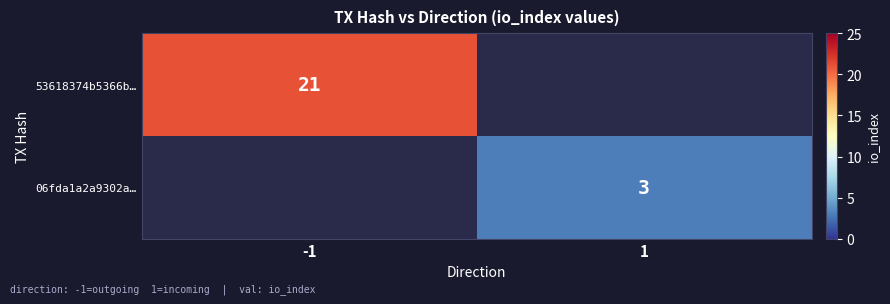

True or false: 53618374b5366b… has a value of 21 at -1.

True